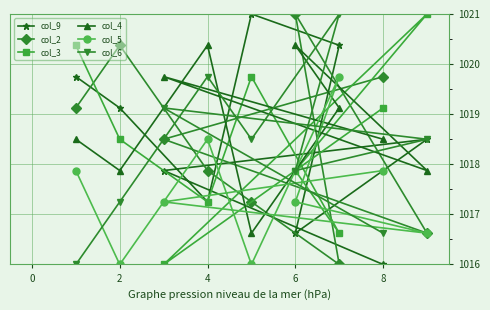

How many values in the col_3 series exceed 1018?

5